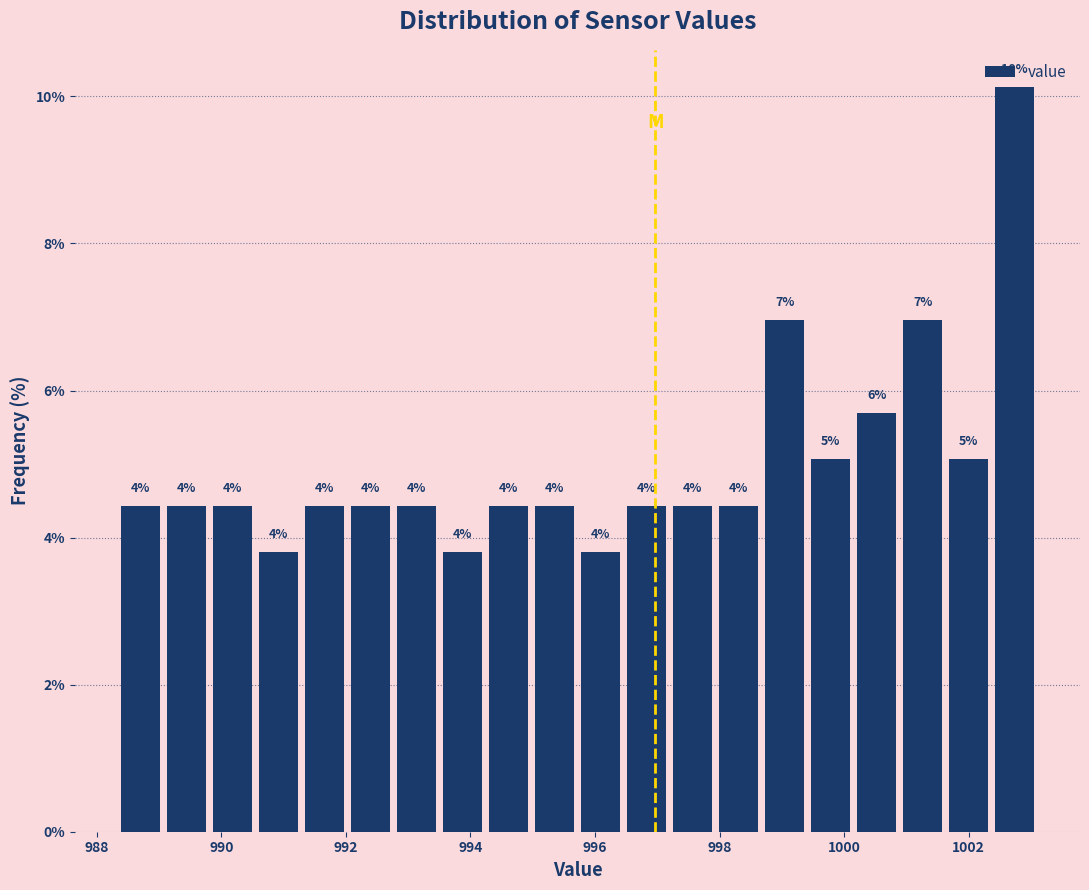

Read against the x-axis, roughly where is the centre of the tallest bar?

1002.8